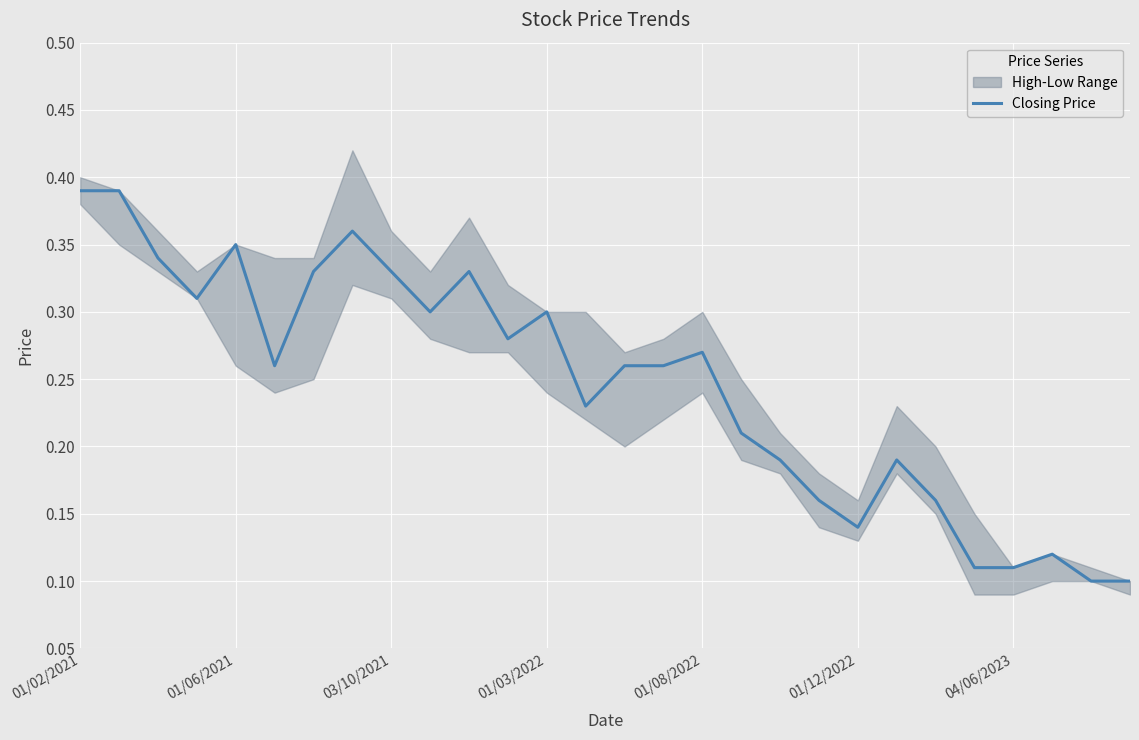

Does the chart display data point markers on the line(s)?

No